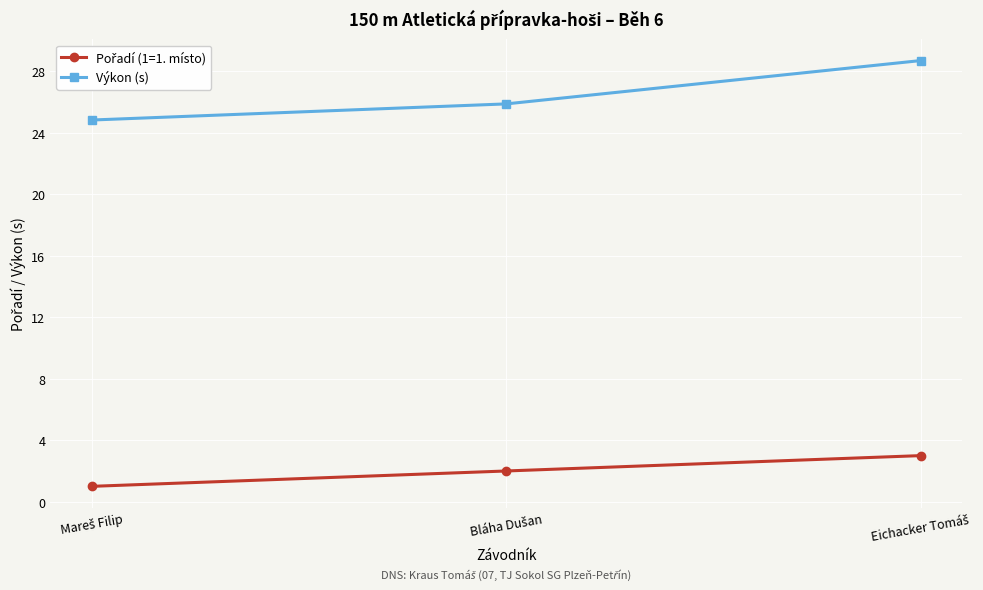

What is the minimum value shown in the chart?

1.0